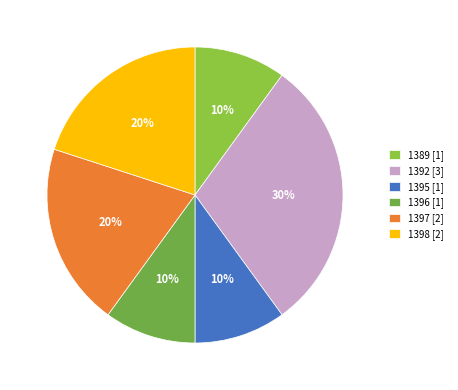

How many slices are in this pie chart?

6